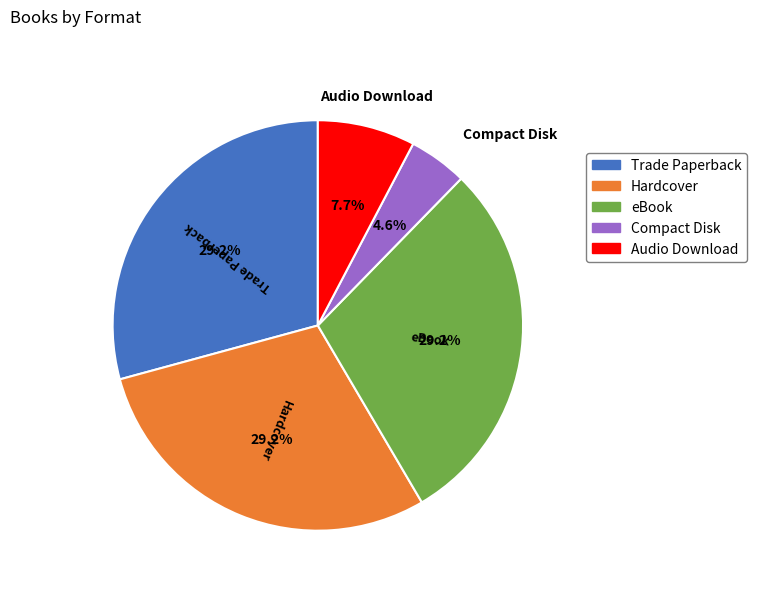

How many slices are in this pie chart?

5